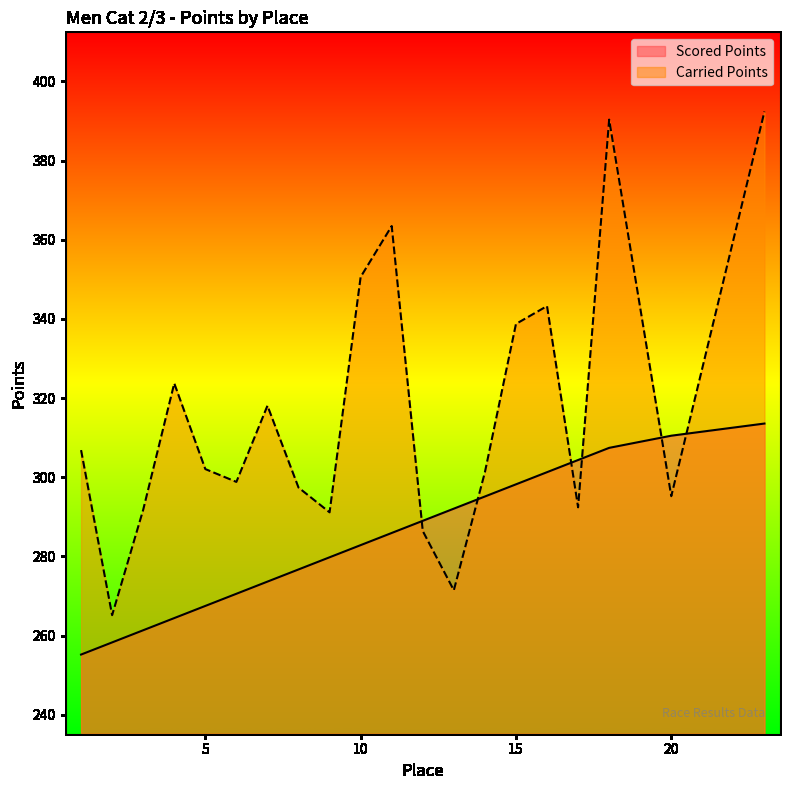

Between 2 and 12, which series saw the biggest shift?

Scored Points